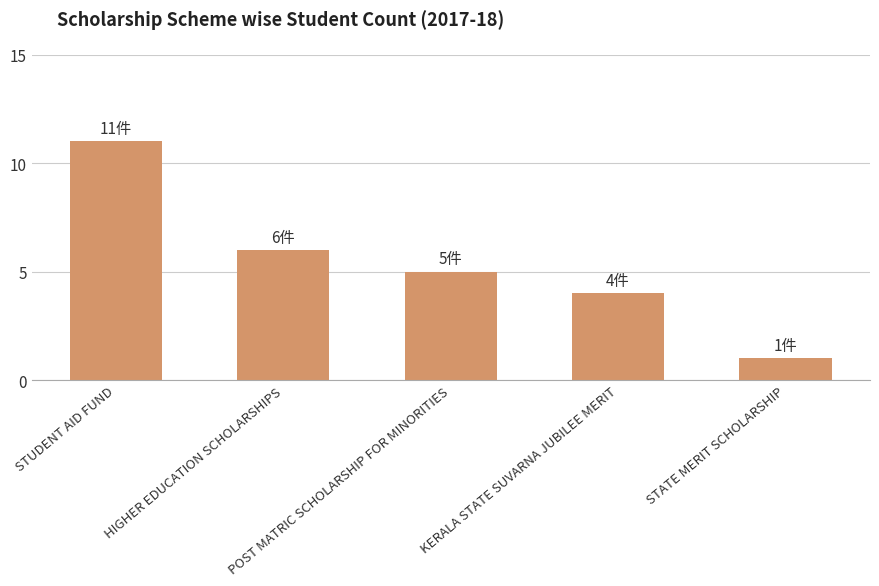

Does the chart contain any negative values?

No